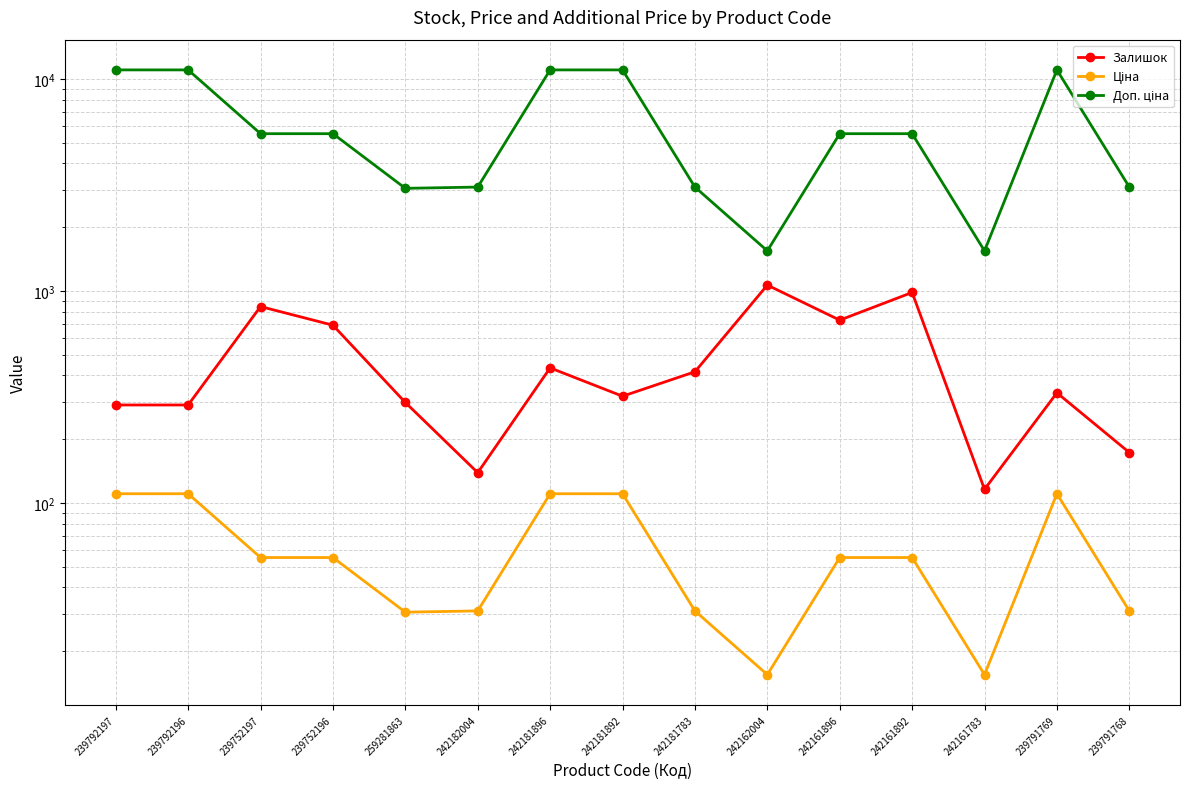

Reading right to left, transcribe all the data shown in this chart.

Залишок: 239791768=173.0	239791769=331.0	242161783=116.0	242161892=985.0	242161896=729.0	242162004=1067.0	242181783=416.0	242181892=319.0	242181896=434.0	242182004=139.0	259281863=298.0	239752196=690.0	239752197=845.0	239792196=290.0	239792197=290.0
Ціна: 239791768=30.9	239791769=110.5	242161783=15.5	242161892=55.3	242161896=55.3	242162004=15.5	242181783=30.9	242181892=110.5	242181896=110.5	242182004=30.9	259281863=30.5	239752196=55.3	239752197=55.3	239792196=110.5	239792197=110.5
Доп. ціна: 239791768=3095.0	239791769=11055.0	242161783=1548.0	242161892=5528.0	242161896=5528.0	242162004=1548.0	242181783=3095.0	242181892=11055.0	242181896=11055.0	242182004=3095.0	259281863=3053.0	239752196=5528.0	239752197=5528.0	239792196=11055.0	239792197=11055.0